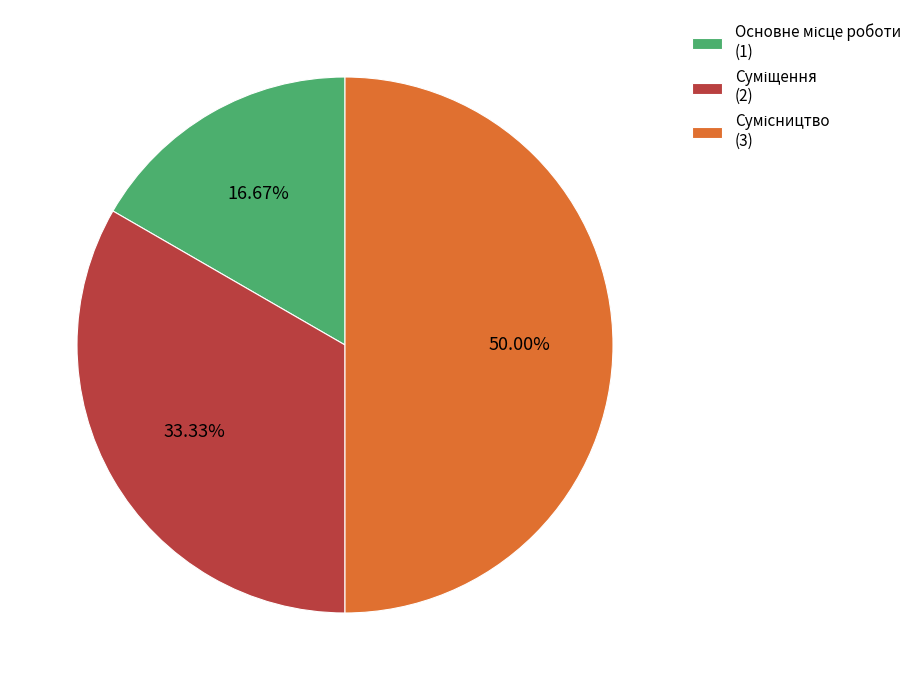

Is it true that Суміщення is 33% of the pie?

True